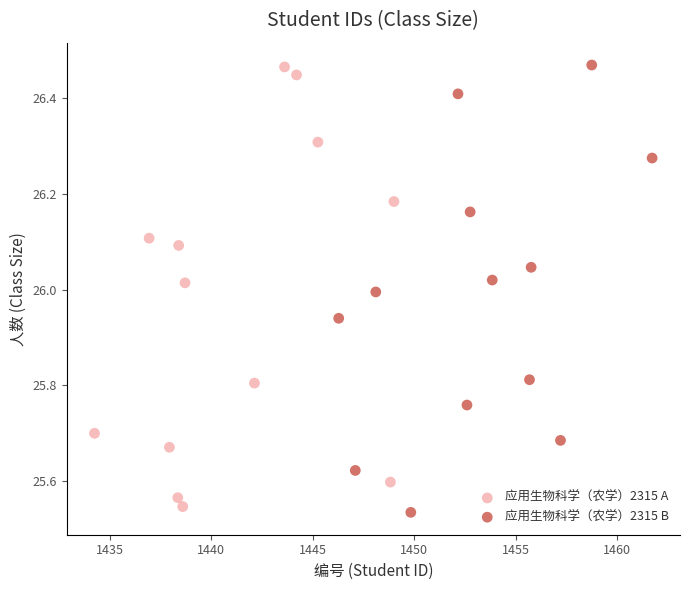

What are all the series names shown in the legend?

应用生物科学（农学）2315 A, 应用生物科学（农学）2315 B